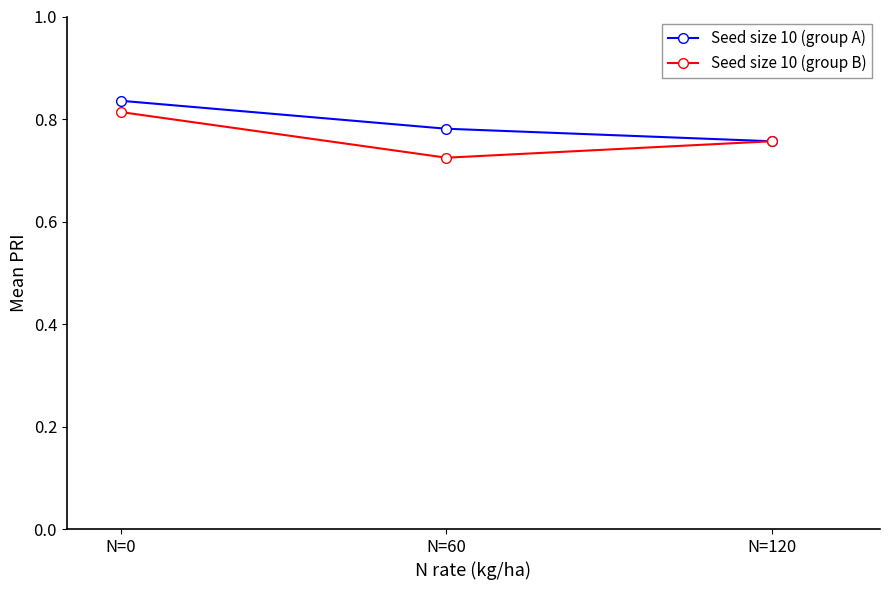

List the labels in order of Seed size 10 (group A) value, largest first.

N=0, N=60, N=120